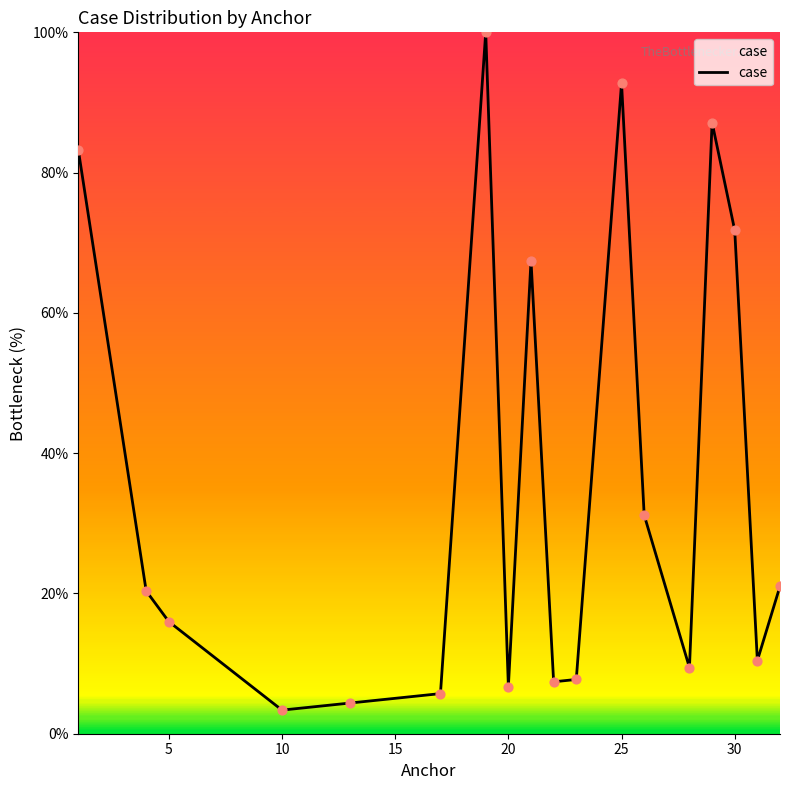

What is the difference between the maximum and minimum values?

96.6